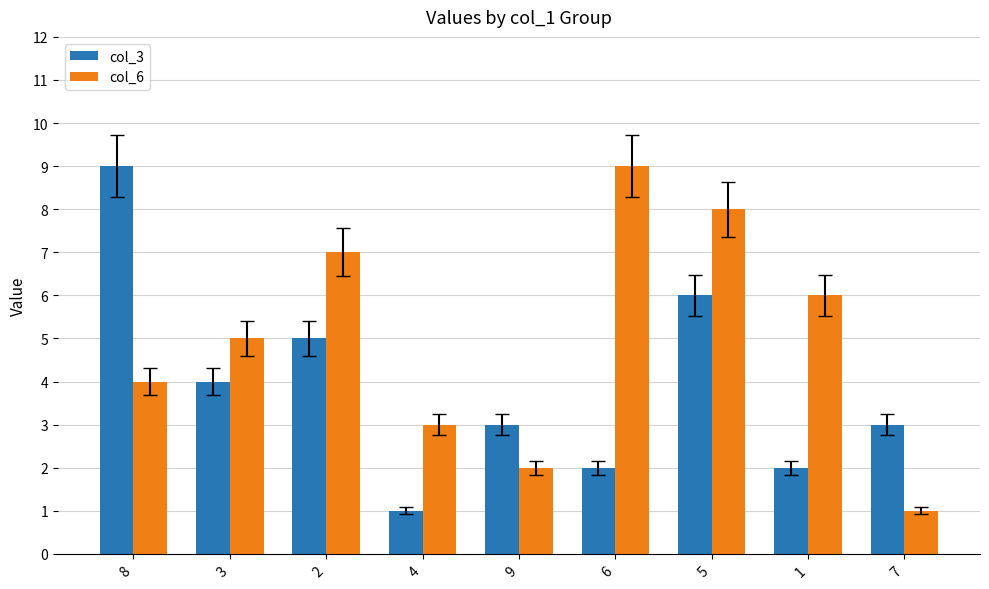

How many data points in col_6 are less than 5?

4